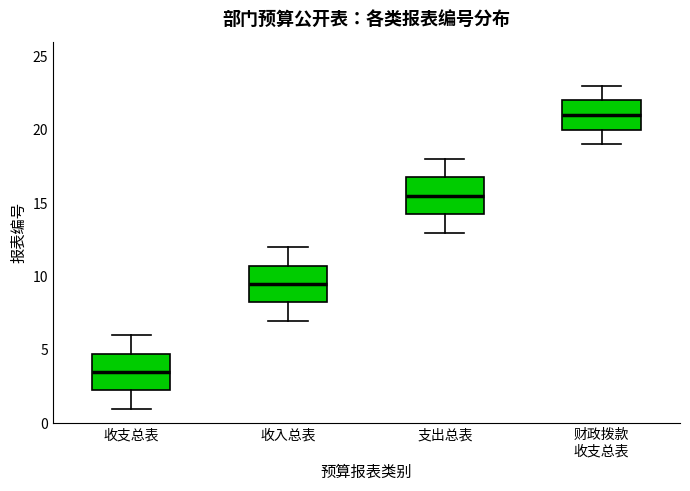

Reading left to right, transcribe this box plot: for each box, give where its median line is, the range the box spans, and where its two whiskers end, as read against the y-axis. The values are not printed on the chart, so give them approximately, as read against the axis.

收支总表: median 3.5, box 2.5 to 5.0, whiskers 1.0 to 6.0
收入总表: median 9.5, box 8.5 to 11.0, whiskers 7.0 to 12.0
支出总表: median 15.5, box 14.5 to 17.0, whiskers 13.0 to 18.0
财政拨款 收支总表: median 21.0, box 20.0 to 22.0, whiskers 19.0 to 23.0